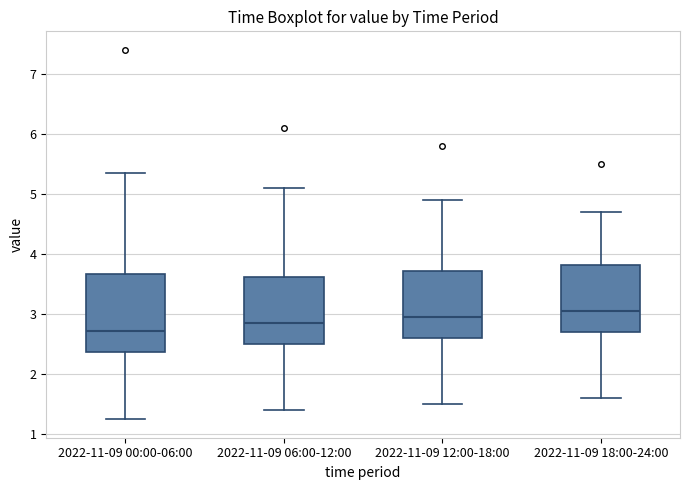

Reading left to right, read every box against the y-axis: the position of its median line, the range the box covers, and the ends of its whiskers. The values are not printed on the chart, so give them approximately, as read against the axis.

2022-11-09 00:00-06:00: median 2.7, box 2.4 to 3.7, whiskers 1.3 to 5.4
2022-11-09 06:00-12:00: median 2.9, box 2.5 to 3.6, whiskers 1.4 to 5.1
2022-11-09 12:00-18:00: median 3.0, box 2.6 to 3.7, whiskers 1.5 to 4.9
2022-11-09 18:00-24:00: median 3.1, box 2.7 to 3.8, whiskers 1.6 to 4.7